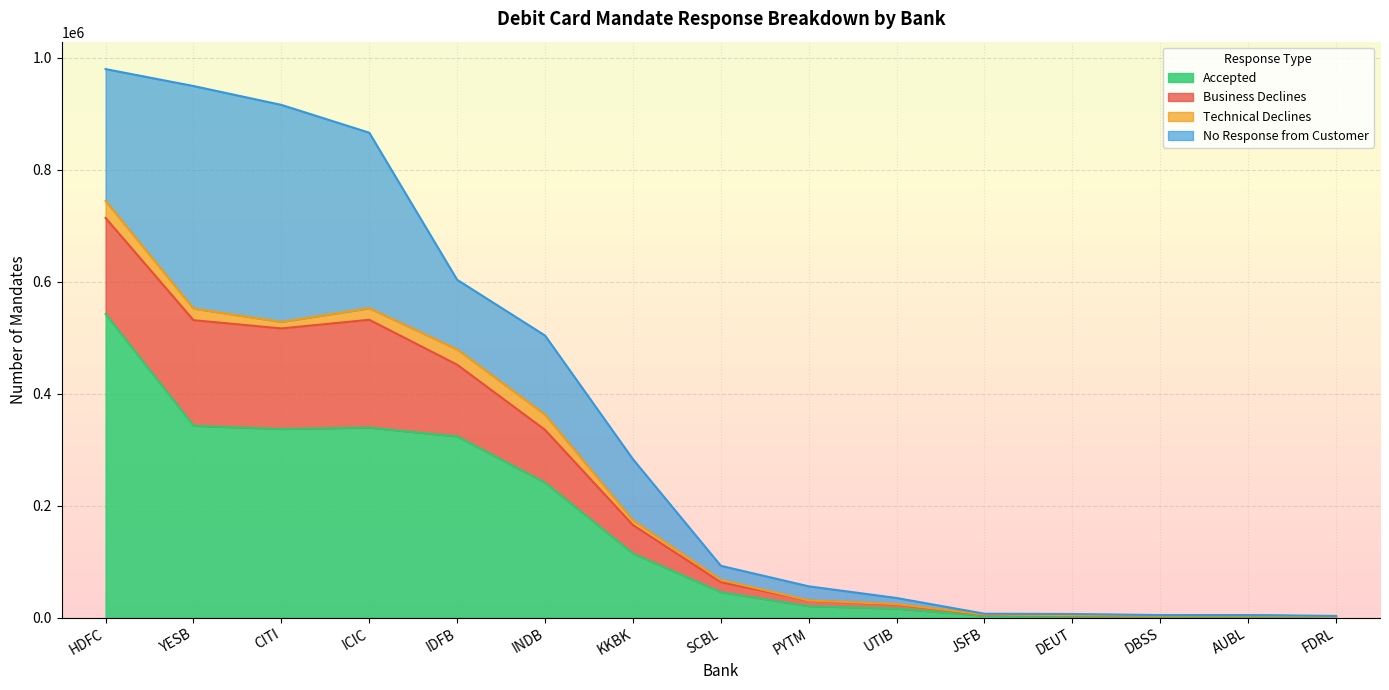

What is the average value of the Accepted series?

155548